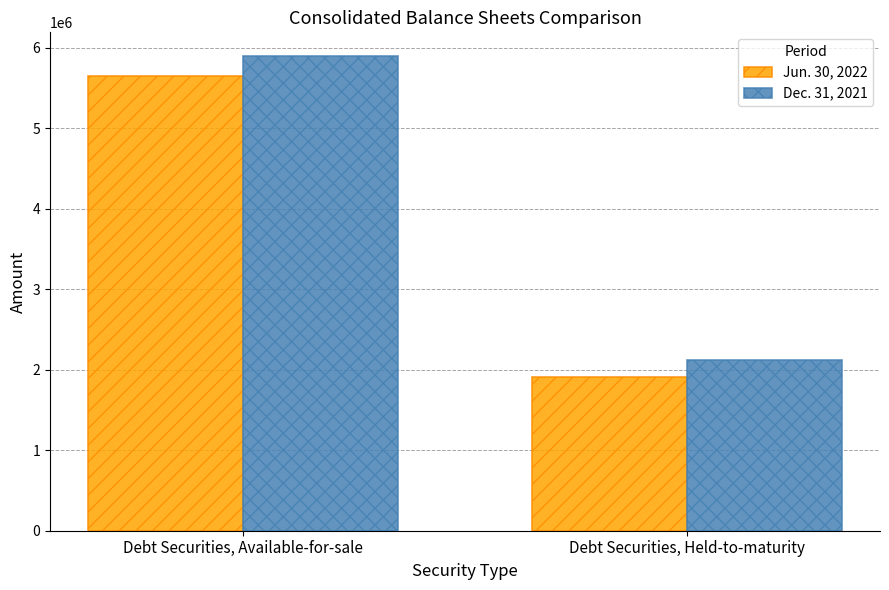

What is the label of the 1st bar from the right?

Debt Securities, Held-to-maturity